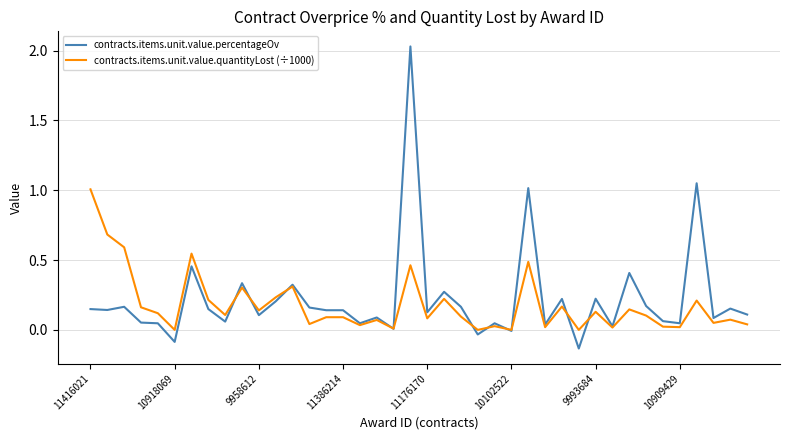

List the series in order of their peak value, lowest first.

contracts.items.unit.value.quantityLost (÷1000), contracts.items.unit.value.percentageOv